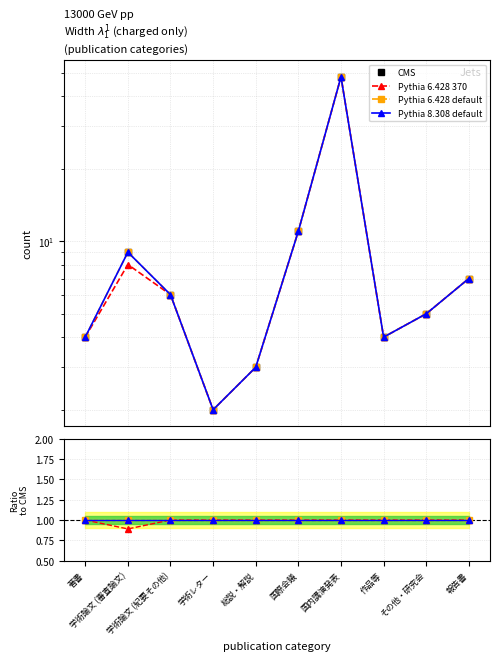

Which series has the largest range (max minus min)?

CMS